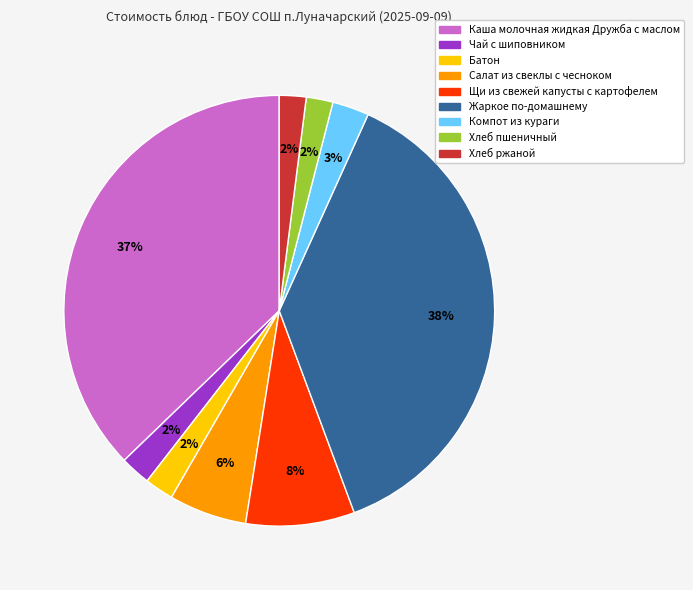

True or false: Чай с шиповником accounts for 2% of the total.

True